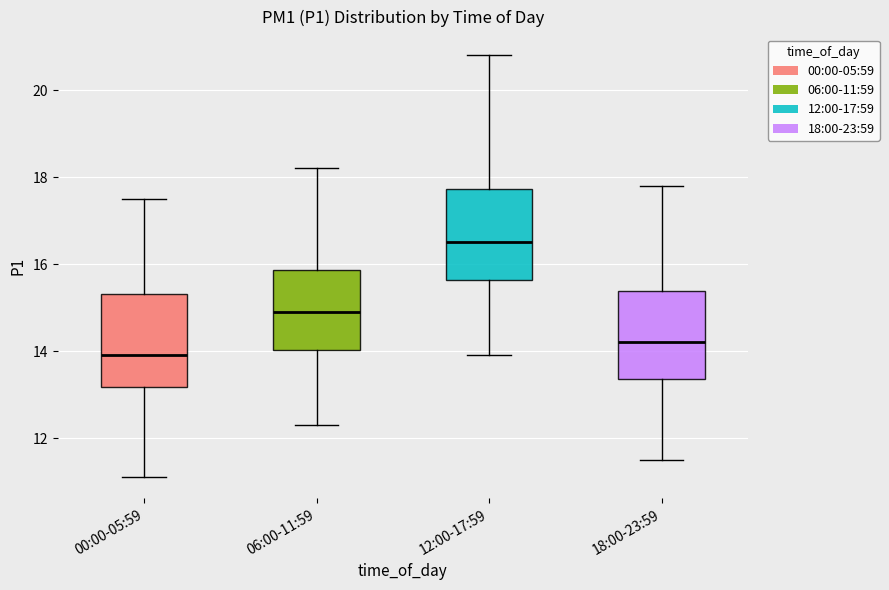

Where does the lower whisker of the box for 00:00-05:59 end on the y-axis? The values are not printed on the chart, so give them approximately, as read against the axis.

11.2